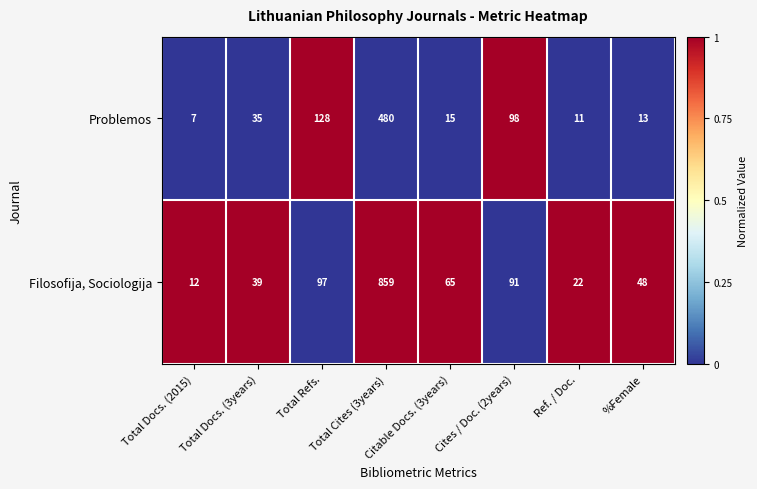

At which category is the sum across all series the highest?

Total Cites (3years)